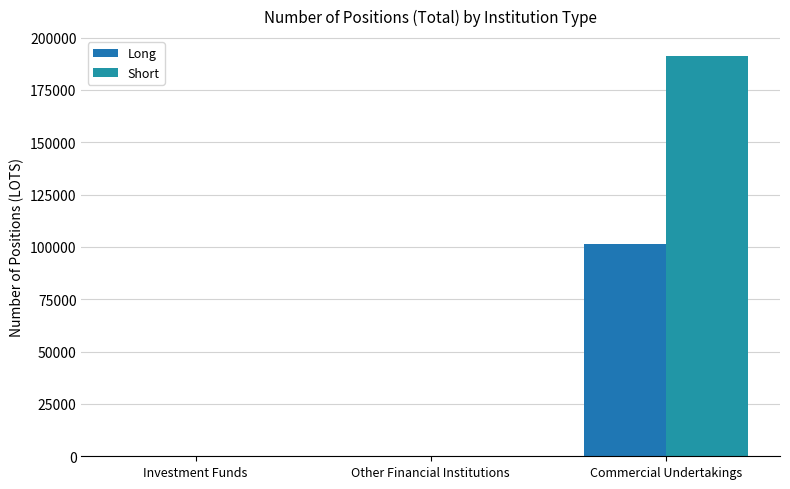

How many categories are shown in the chart?

3